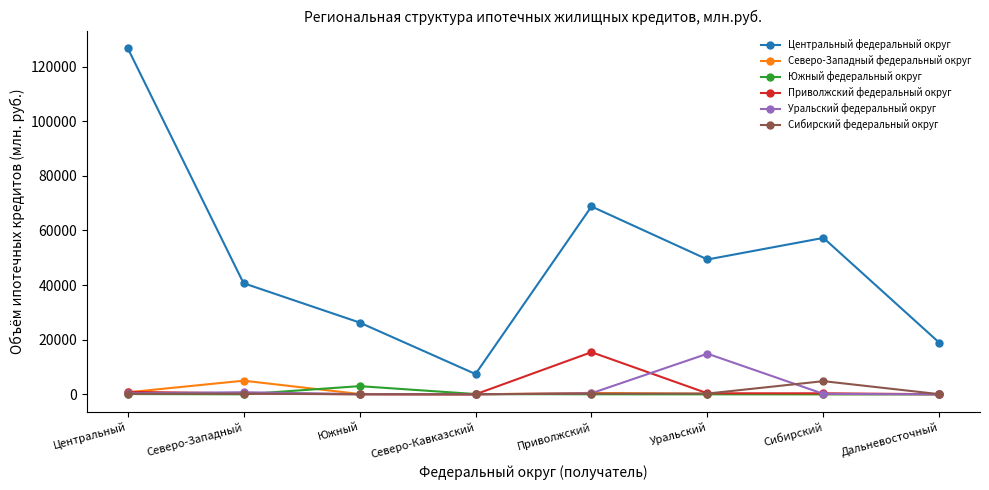

The value of Центральный федеральный округ at Дальневосточный is 29238. True or false?

False